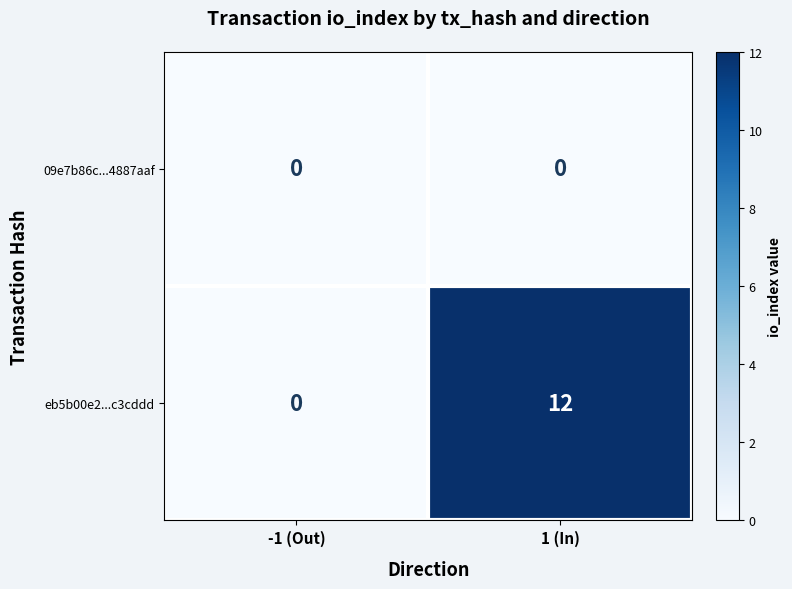

Rank the series at 1 (In) from highest to lowest value.

eb5b00e2...c3cddd, 09e7b86c...4887aaf